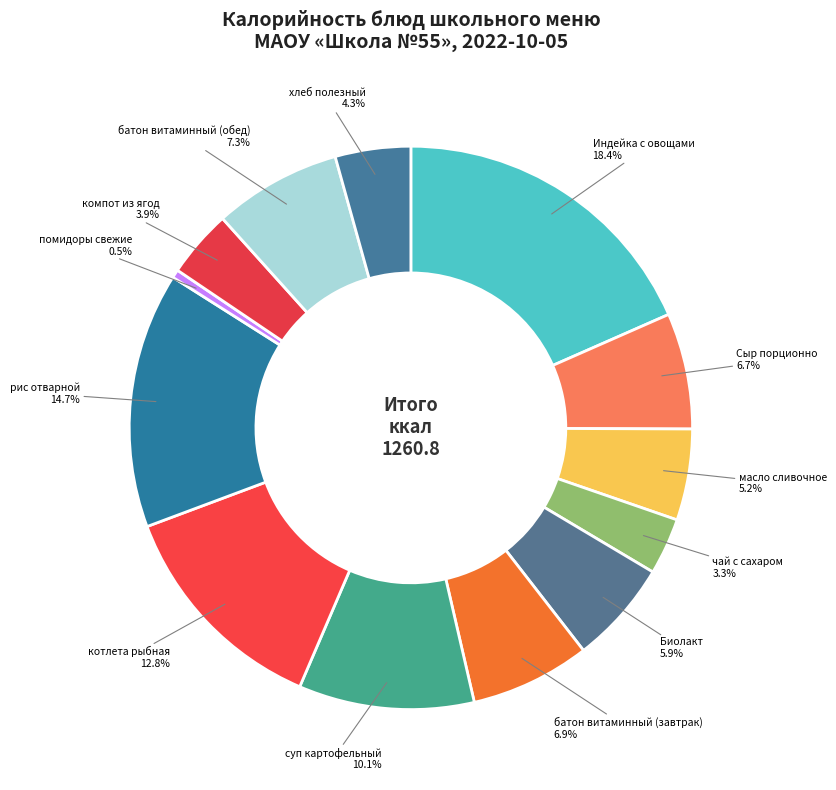

Does any single category account for the majority?

No